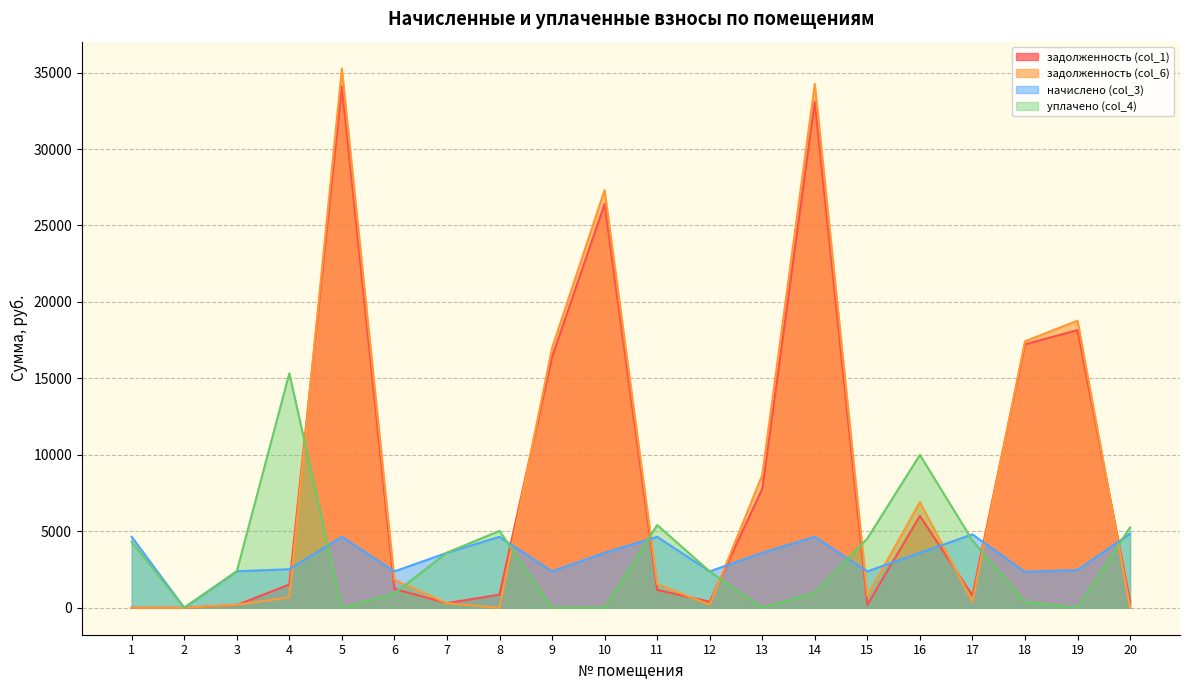

What are all the series names shown in the legend?

задолженность (col_1), задолженность (col_6), начислено (col_3), уплачено (col_4)